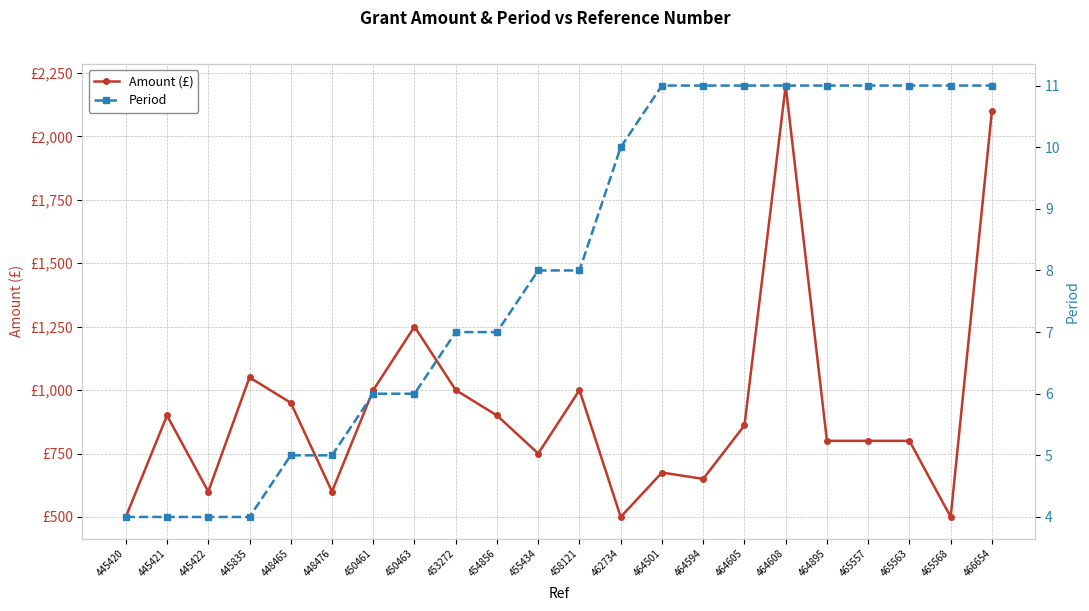

How many values in the Period series are below 8?

10